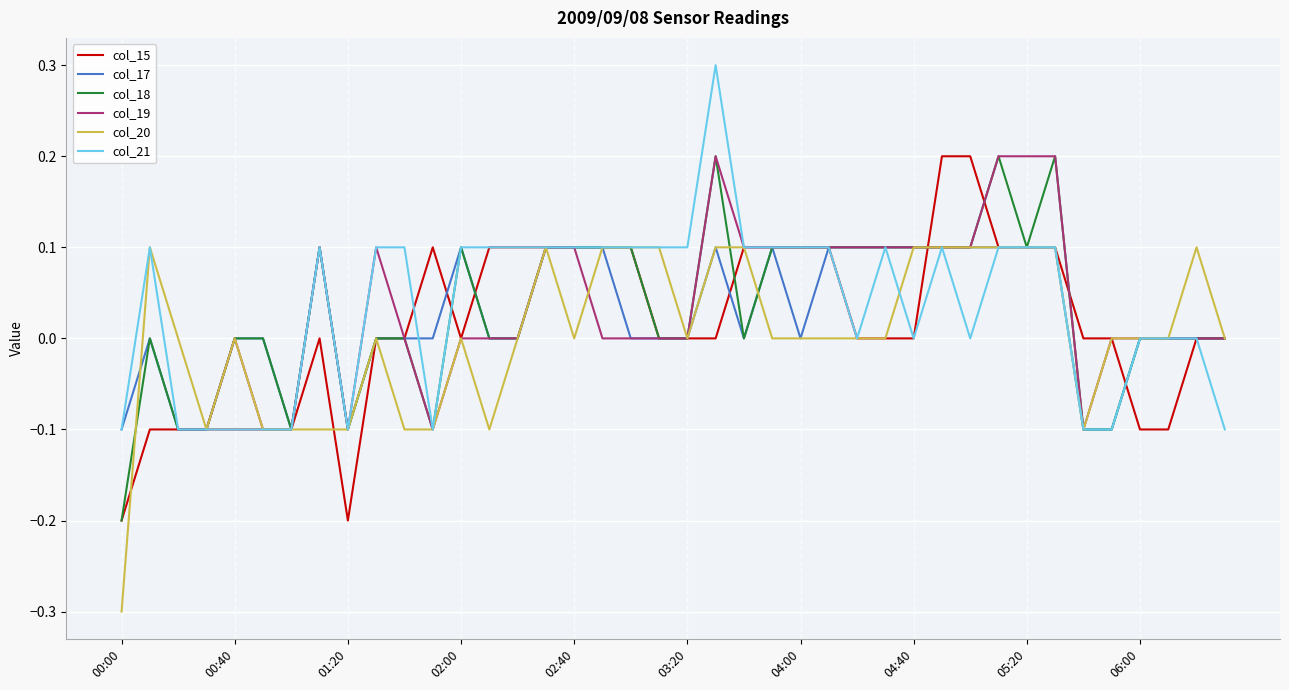

The value of col_17 at 22 is 0.0. True or false?

True